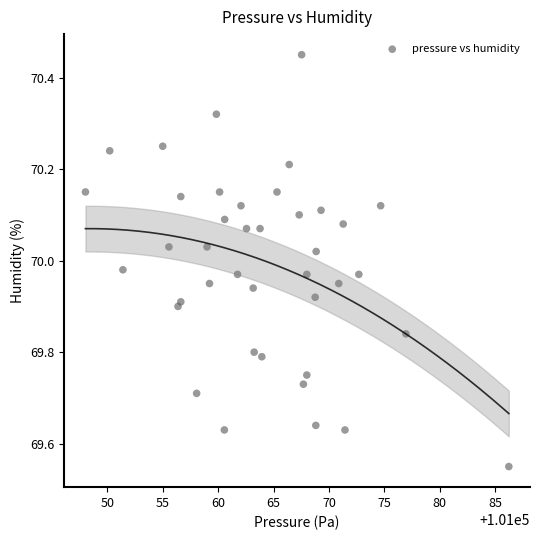

What is the range of Y values (max minus min)?

0.9